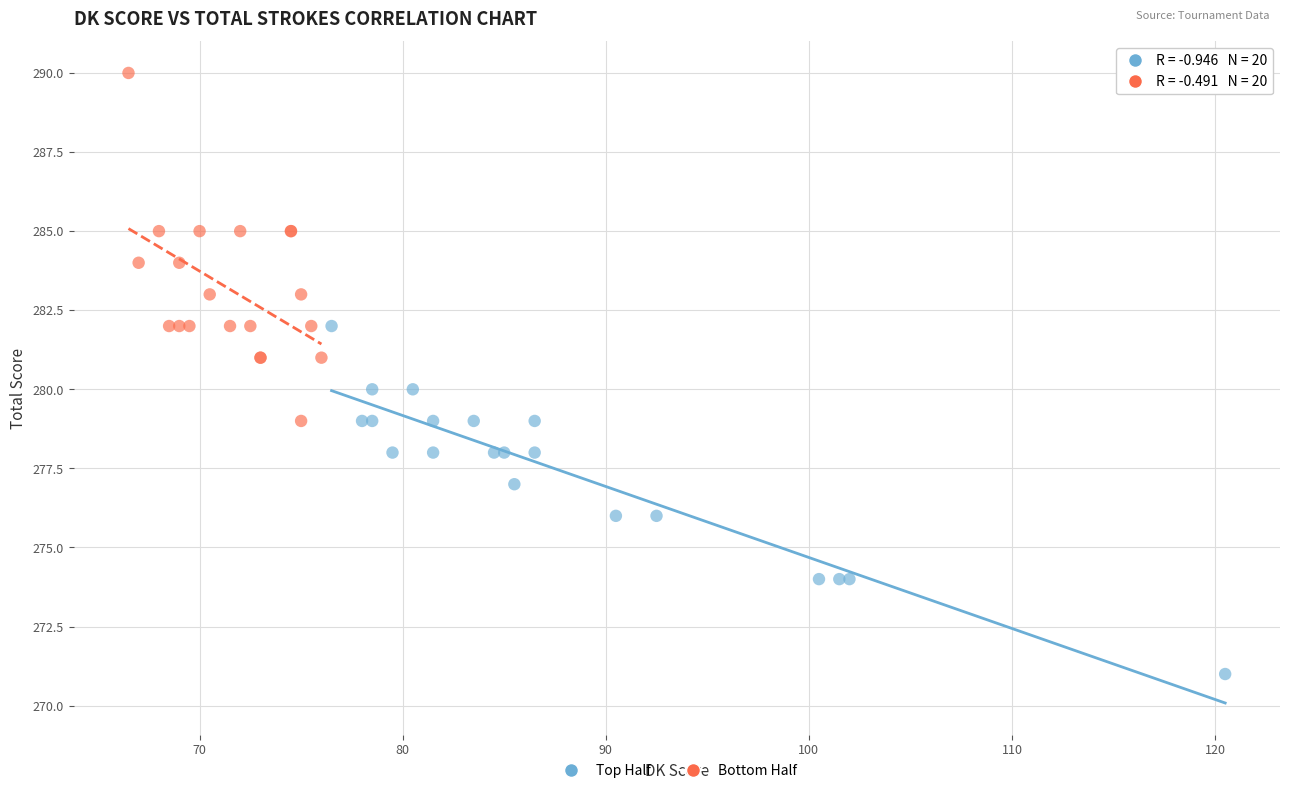

Which series reaches the minimum Y coordinate?

Top Half